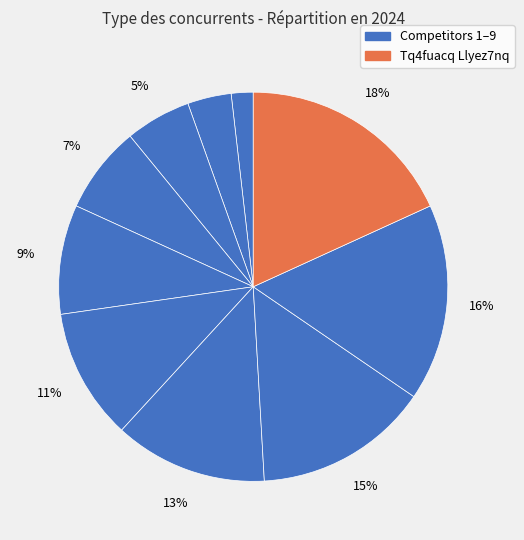

Which slice is the largest?

Tq4fuacq Llyez7nq